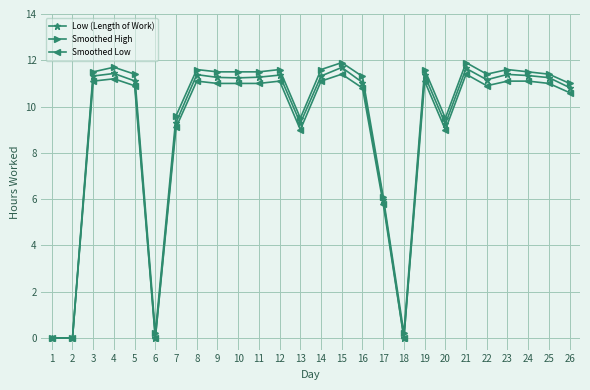

Which series has the widest spread of values?

Smoothed High